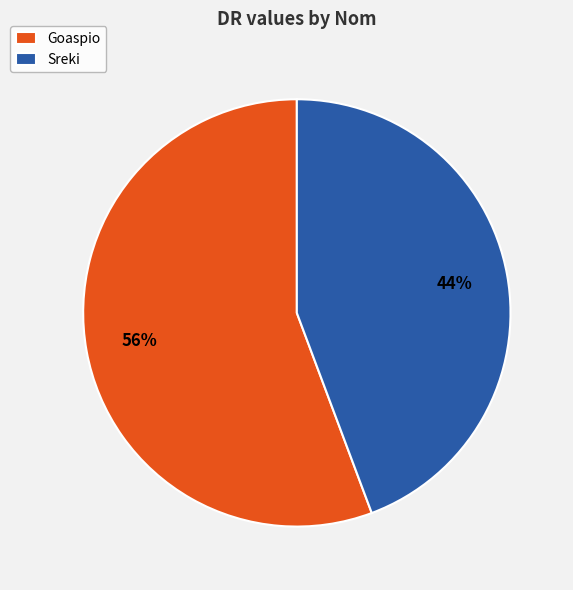

Is it true that Sreki is 58% of the pie?

False